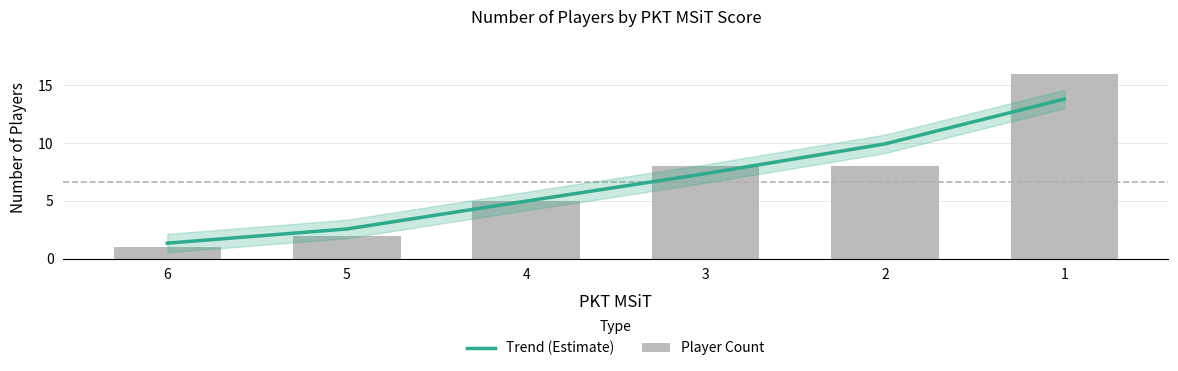

What is the value of the Player Count bar at the 2nd from the left?

2.0